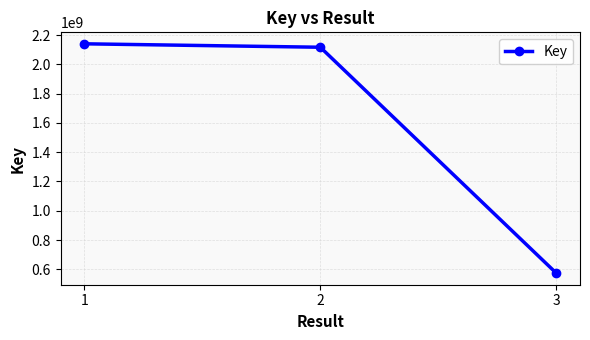

The chart shows a value of 572802352 at 3. True or false?

True